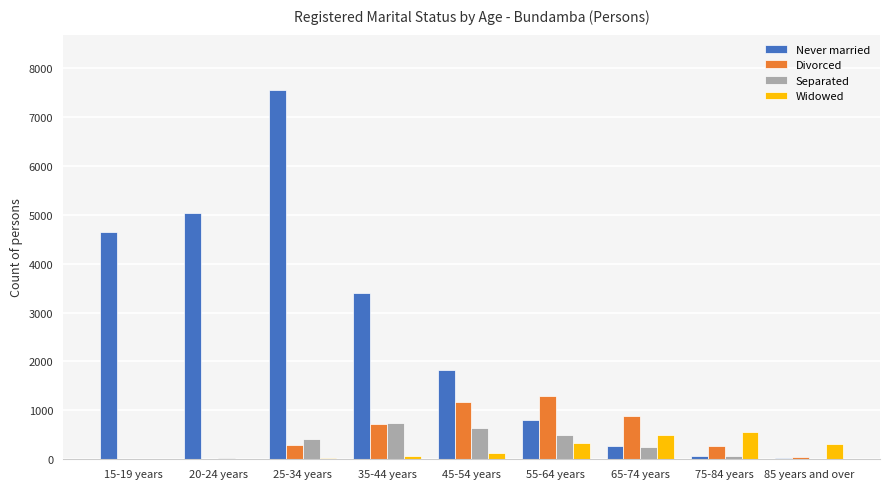

What is the sum of all Separated values?

2649